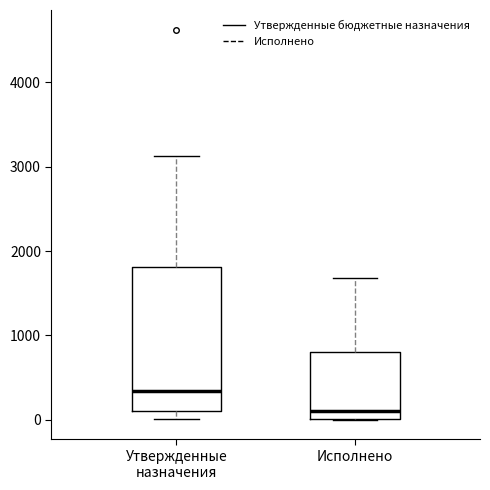

Reading left to right, read every box against the y-axis: the position of its median line, the range the box covers, and the ends of its whiskers. The values are not printed on the chart, so give them approximately, as read against the axis.

Утвержденные назначения: median 300, box 100 to 1800, whiskers 0 to 3100
Исполнено: median 100, box 0 to 800, whiskers 0 to 1700